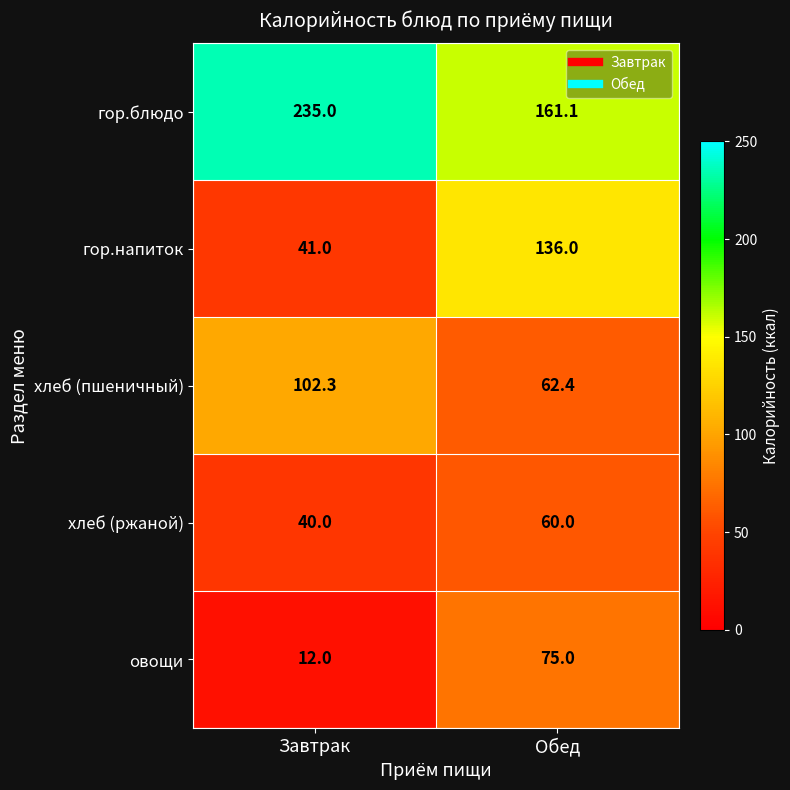

What is the difference between the highest and lowest values at Завтрак?

223.0